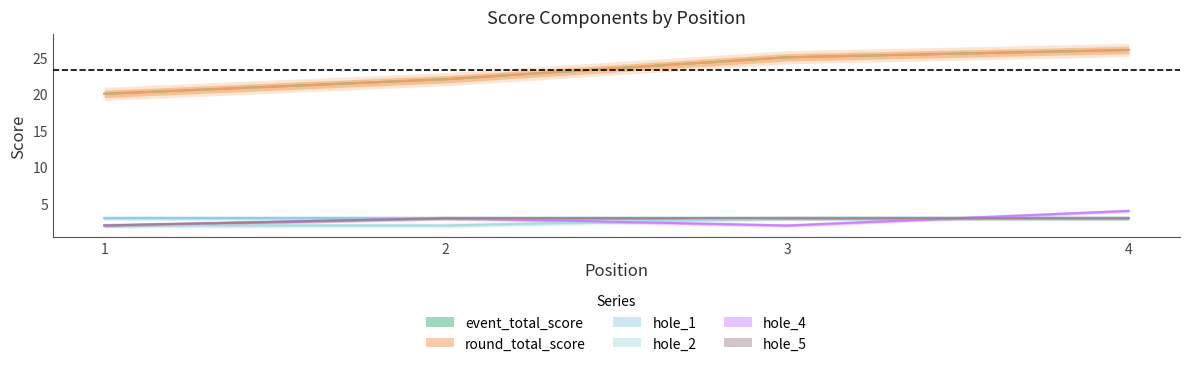

At how many categories does at least one series exceed 25?

1